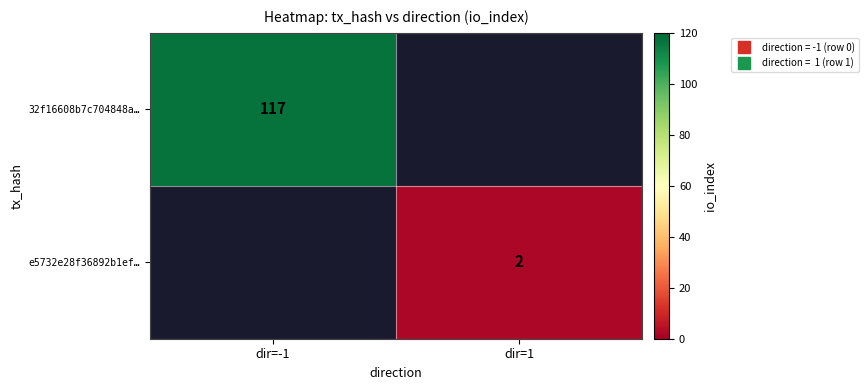

The value of 32f16608b7c704848a… at dir=1 is 0. True or false?

True